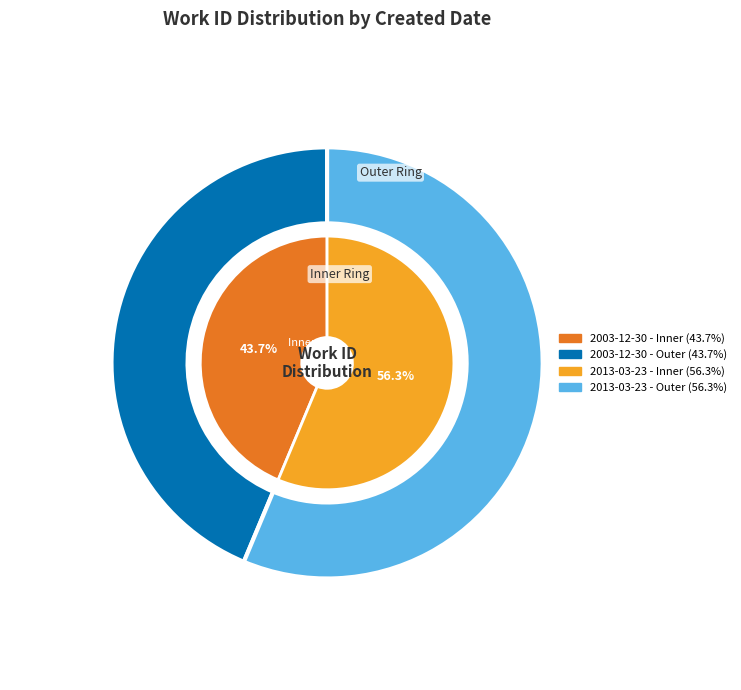

To the nearest percent, what is the difference between the 2003-12-30 and 2013-03-23 slice percentages?

13%